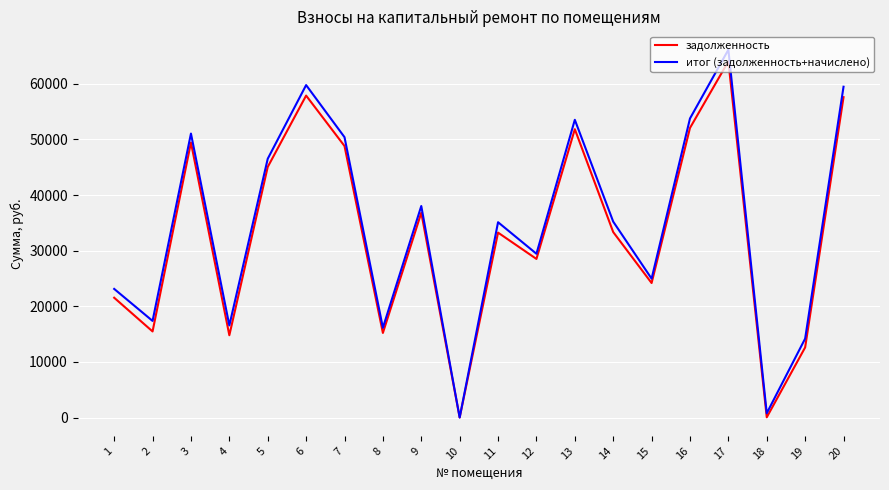

How many lines are shown in the chart?

2